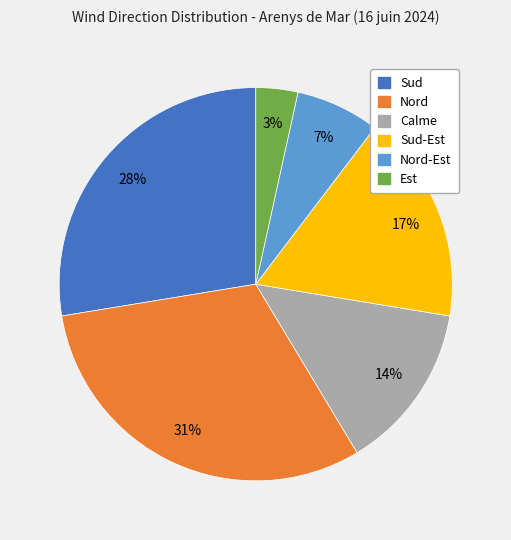

Is there a majority slice in this chart?

No